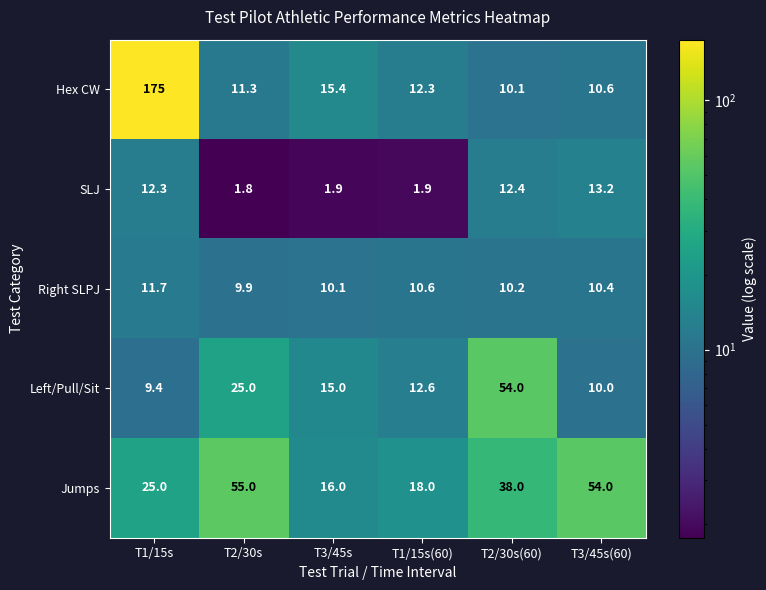

The value of Hex CW at T2/30s(60) is 4.6. True or false?

False